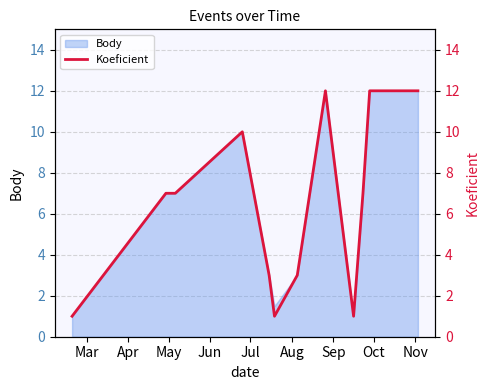

What is the greatest value displayed?

12